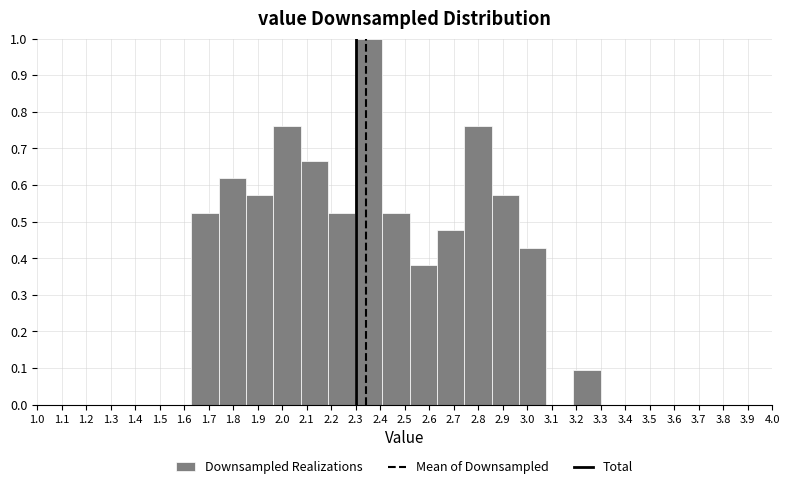

Reading left to right, transcribe this chart: for each bar, give the range it covers on the x-axis and its height. Neither the bar edges nor the heights are printed on the chart, so give them approximately, as read against the axes.

1.63 to 1.74: 0.52
1.74 to 1.85: 0.62
1.85 to 1.96: 0.57
1.96 to 2.08: 0.76
2.08 to 2.19: 0.67
2.19 to 2.30: 0.52
2.30 to 2.41: 1.00
2.41 to 2.52: 0.52
2.52 to 2.63: 0.38
2.63 to 2.74: 0.48
2.74 to 2.85: 0.76
2.85 to 2.97: 0.57
2.97 to 3.08: 0.43
3.08 to 3.19: 0
3.19 to 3.30: 0.10